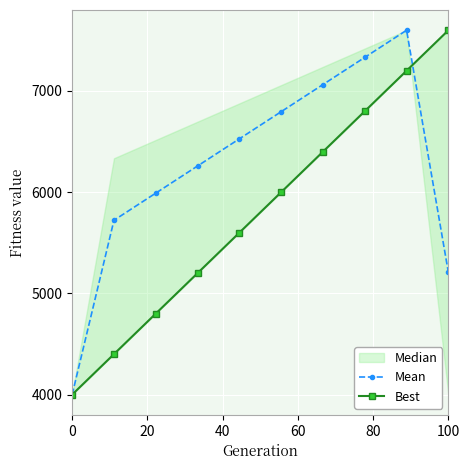

True or false: Mean has a value of 2605.1 at 0.

False